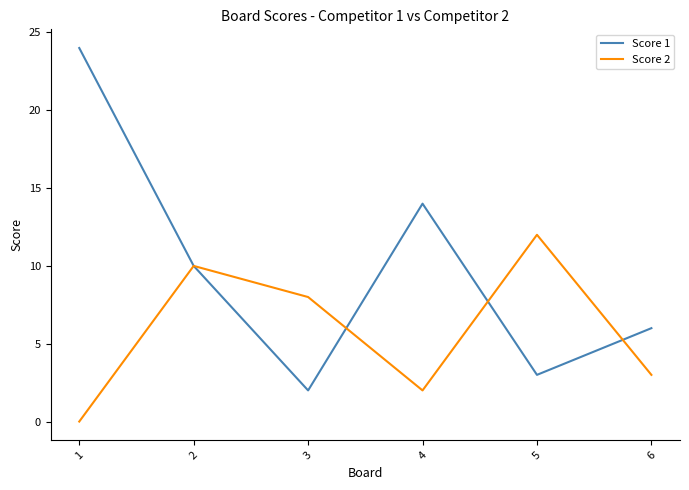

Reading left to right, list all the values displayed in this chart.

Score 1: 24	10	2	14	3	6
Score 2: 0	10	8	2	12	3